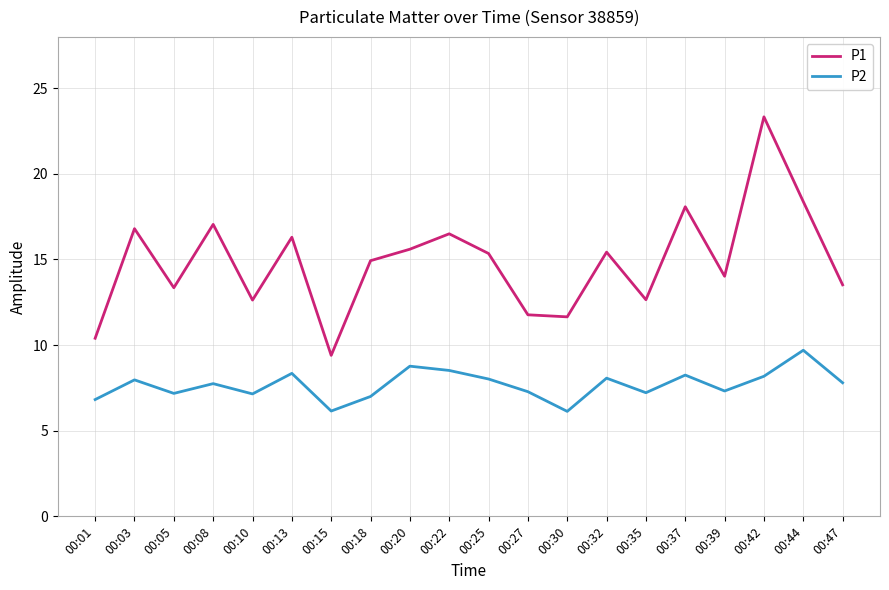

Which series changed the most between 00:20 and 00:39?

P1